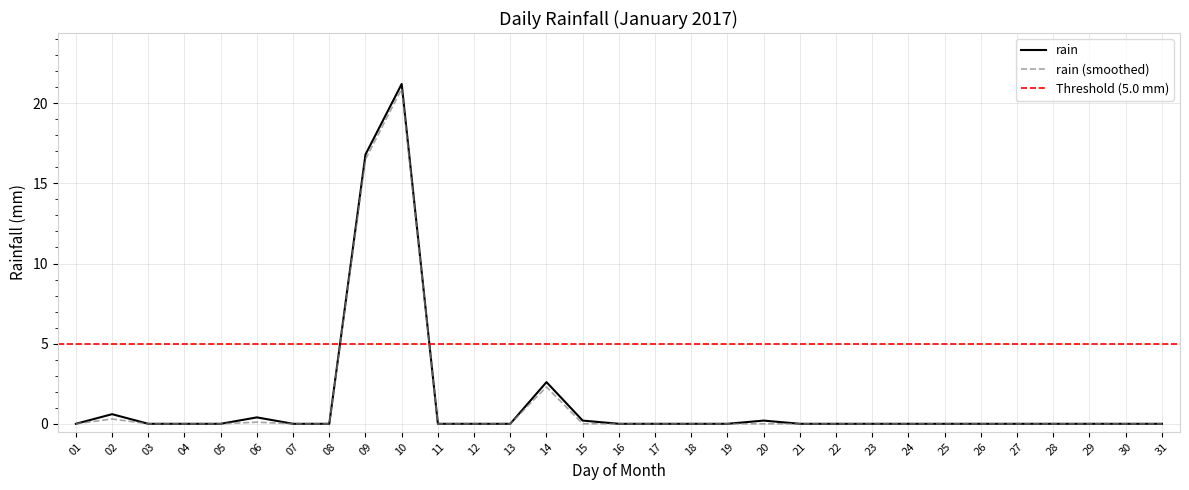

List the labels in order of value, largest first.

10, 09, 14, 02, 06, 15, 20, 01, 03, 04, 05, 07, 08, 11, 12, 13, 16, 17, 18, 19, 21, 22, 23, 24, 25, 26, 27, 28, 29, 30, 31